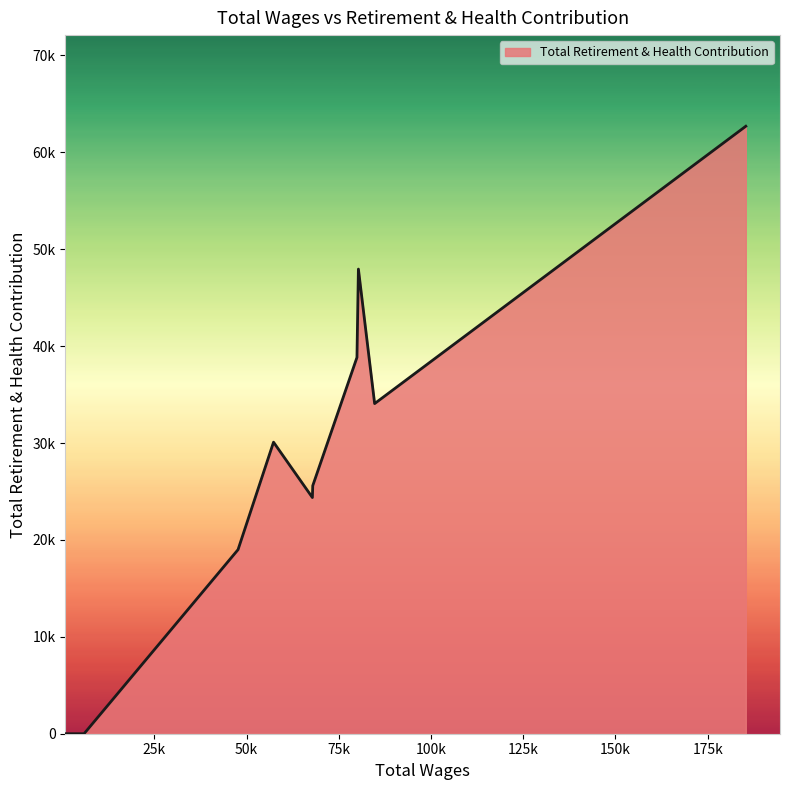

Does the chart have visible grid lines?

No